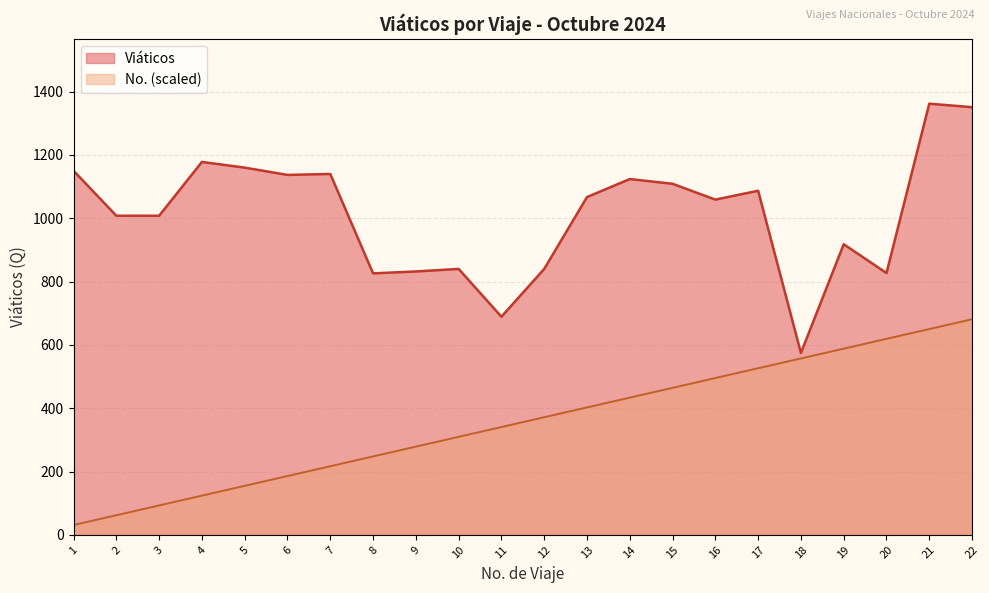

Reading left to right, what are all the values shown in this chart?

Viáticos: 1=1150.0	2=1008.0	3=1008.0	4=1178.0	5=1160.0	6=1137.0	7=1140.0	8=826.0	9=832.0	10=840.0	11=689.0	12=840.0	13=1067.0	14=1123.9	15=1109.0	16=1059.0	17=1087.0	18=574.5	19=918.0	20=827.0	21=1362.0	22=1351.0
No.: 1=31.0	2=61.9	3=92.9	4=123.8	5=154.8	6=185.7	7=216.7	8=247.6	9=278.6	10=309.5	11=340.5	12=371.5	13=402.4	14=433.4	15=464.3	16=495.3	17=526.2	18=557.2	19=588.1	20=619.1	21=650.0	22=681.0